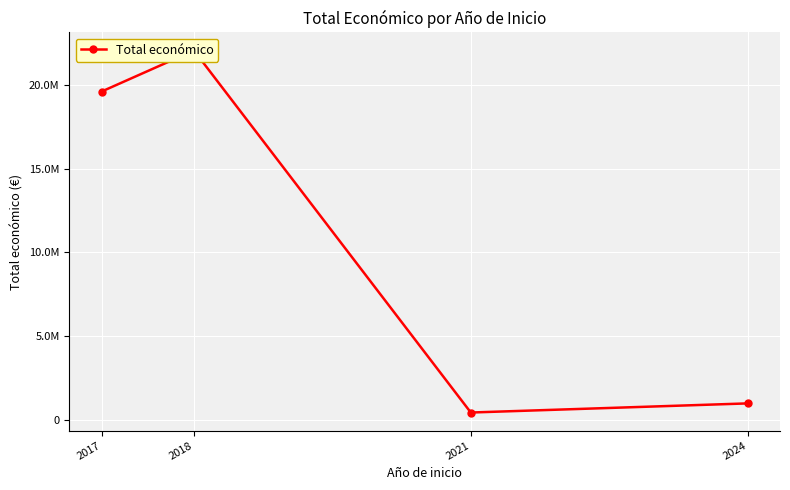

What is the difference between the maximum and second lowest values?

21057993